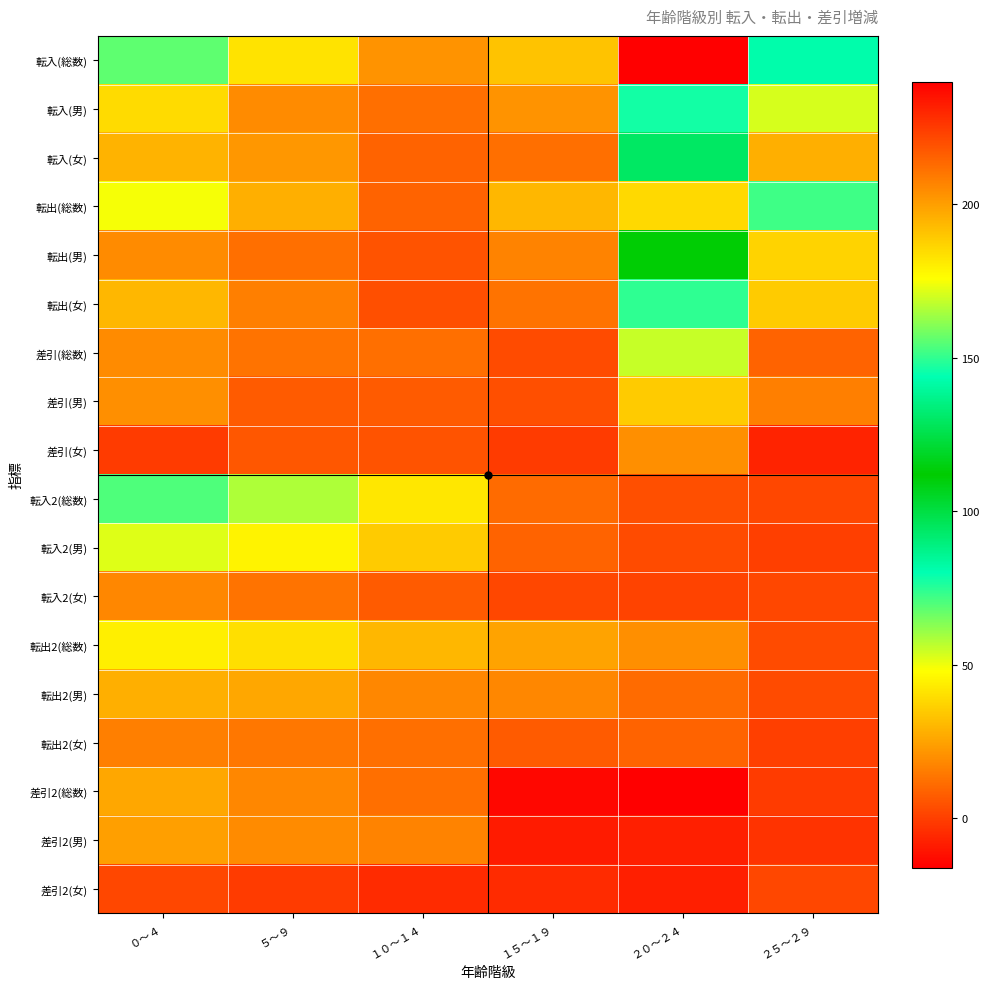

At how many categories does at least one series exceed 37?

5